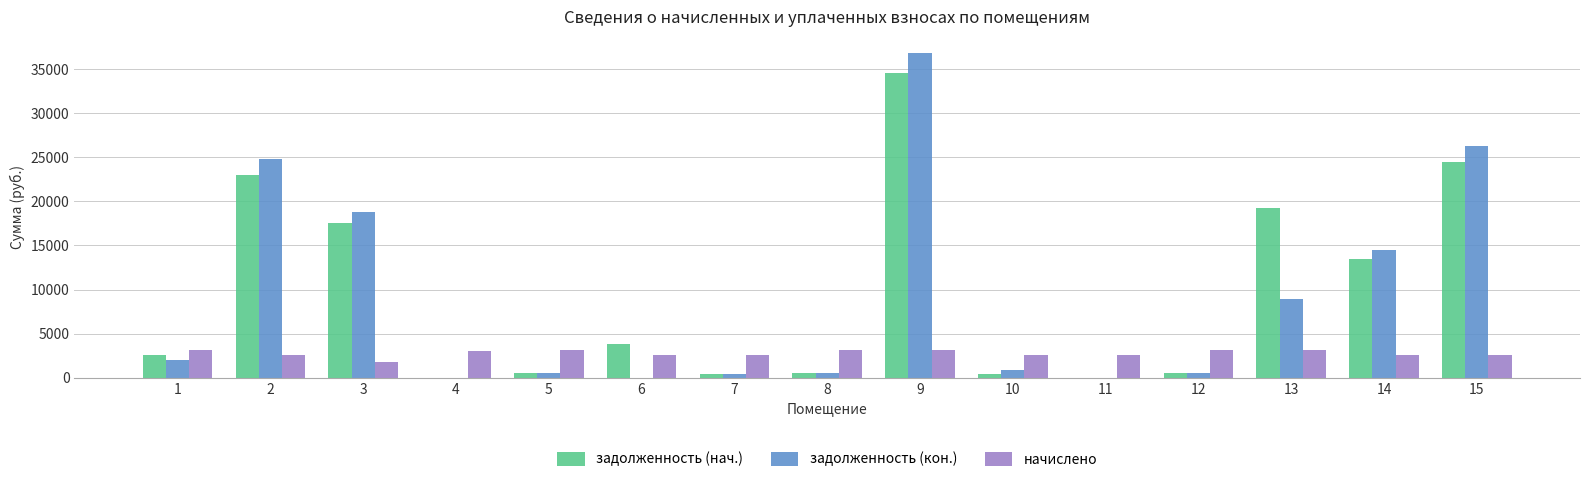

What is the sum of all задолженность (кон.) values?

135022.2